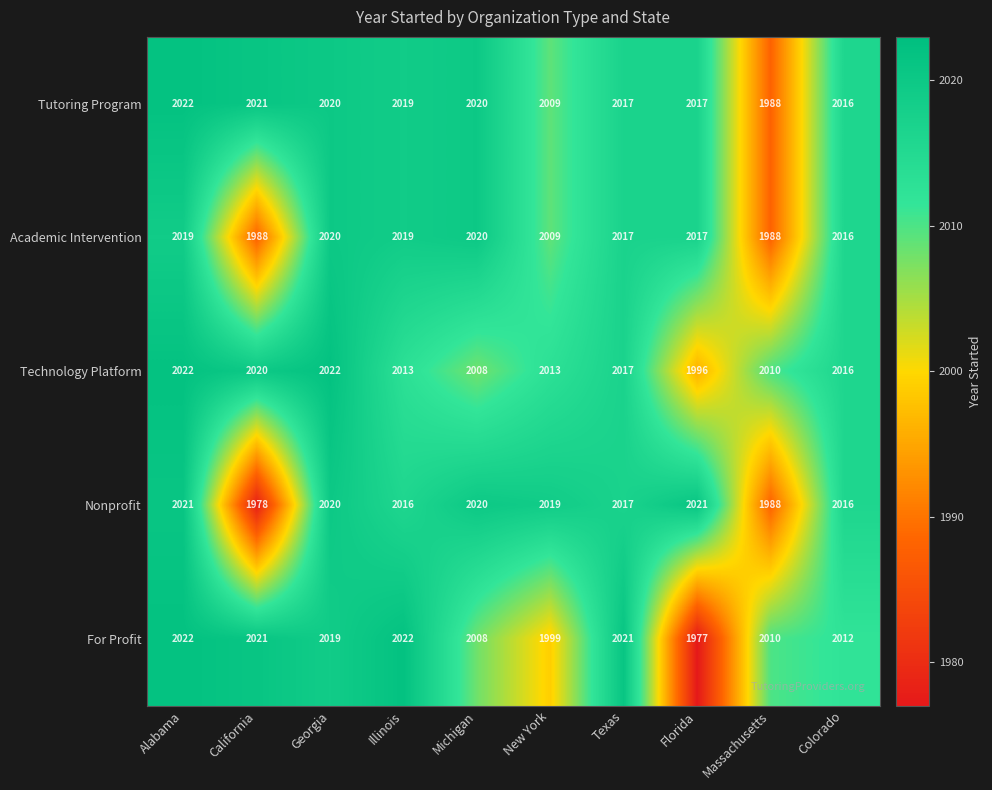

At how many categories does at least one series exceed 2011?

9